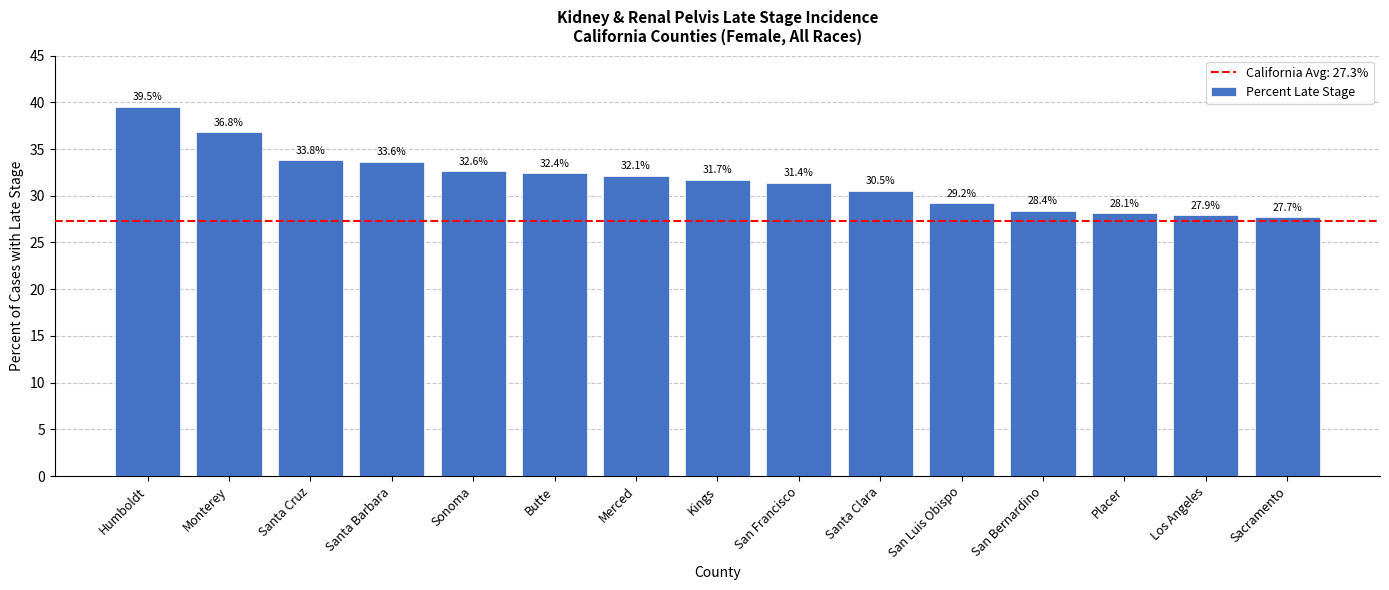

What is the value of the 15th bar from the left?

27.7